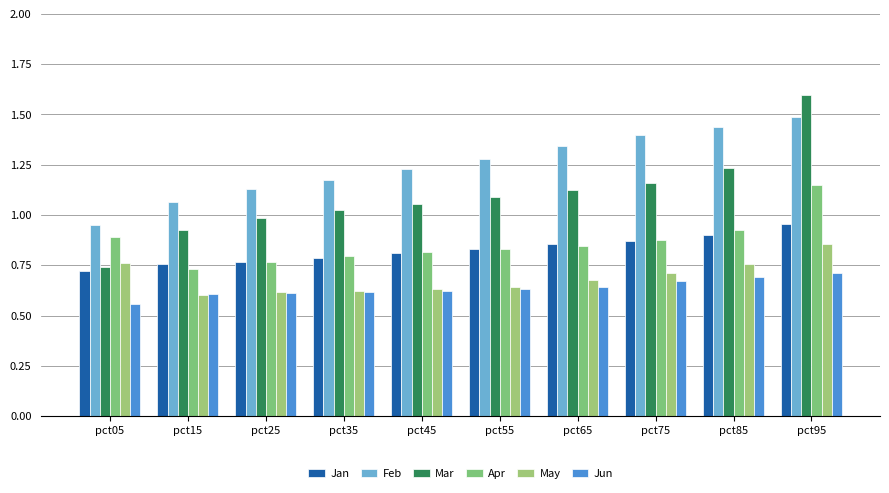

What is the approximate value of Feb at pct95?

1.5